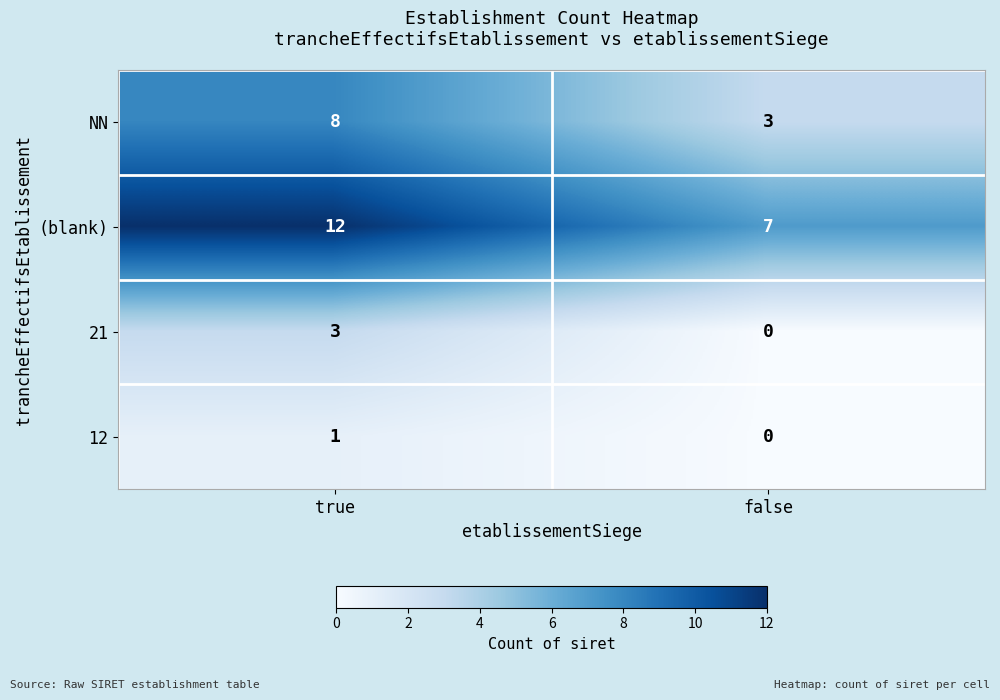

Which series has the largest total across all categories?

(blank)